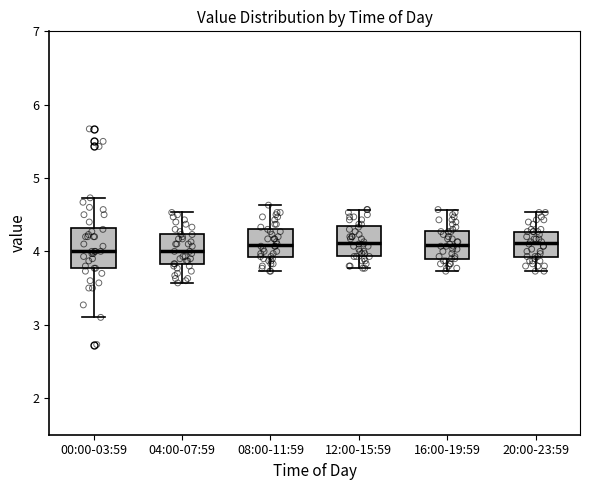

Which box is the tallest, from its lower edge to its upper edge?

00:00-03:59